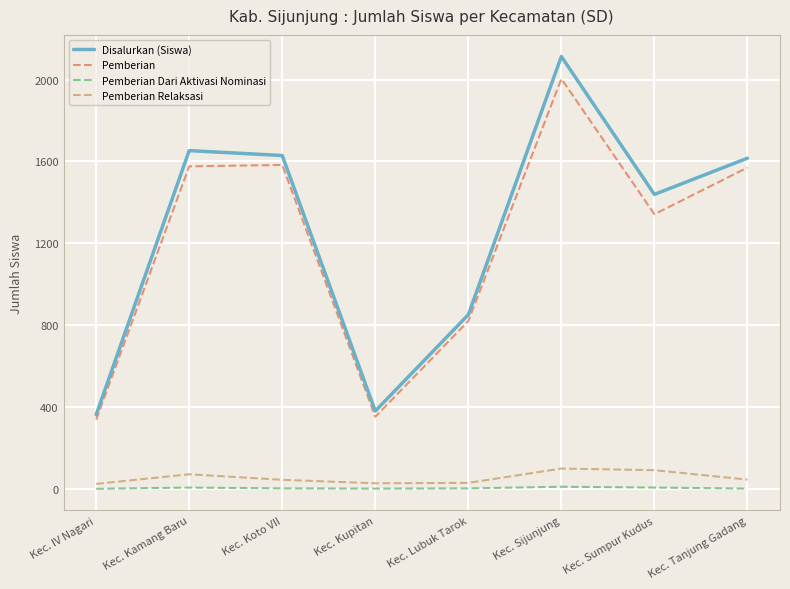

Is this an area chart (filled region under the line)?

No